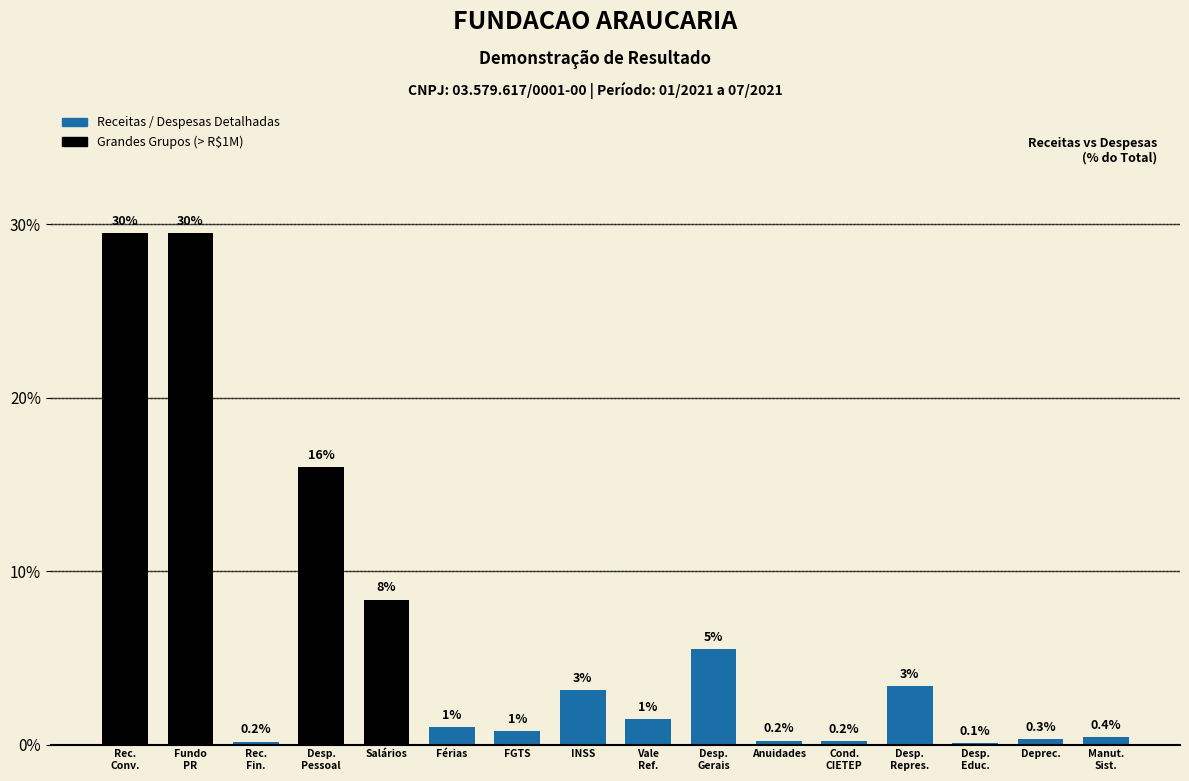

What is the greatest value displayed?

29.5